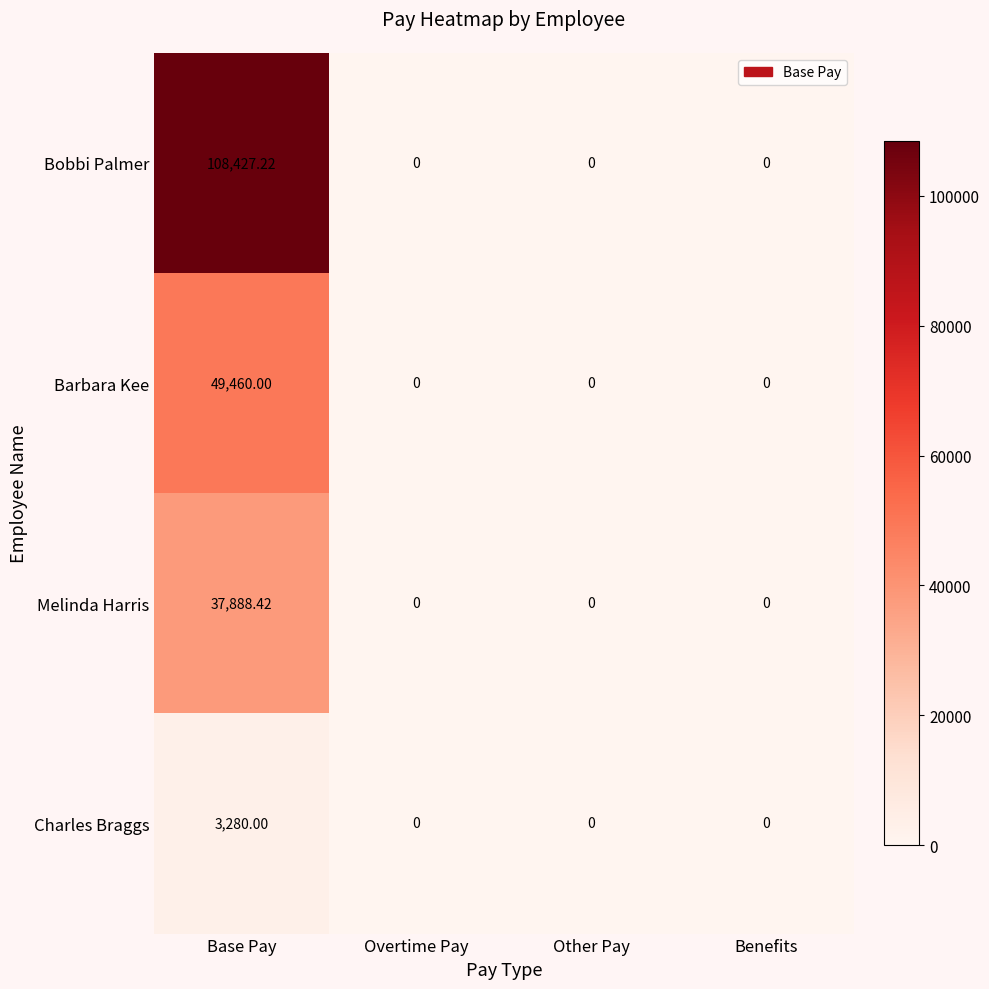

Is the value of Barbara Kee at Base Pay greater than the value of Charles Braggs at Base Pay?

Yes